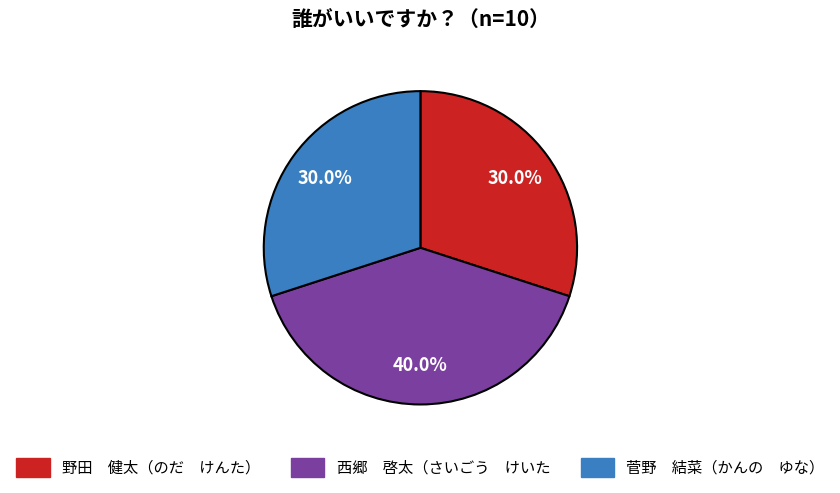

How many segments does this pie chart have?

3